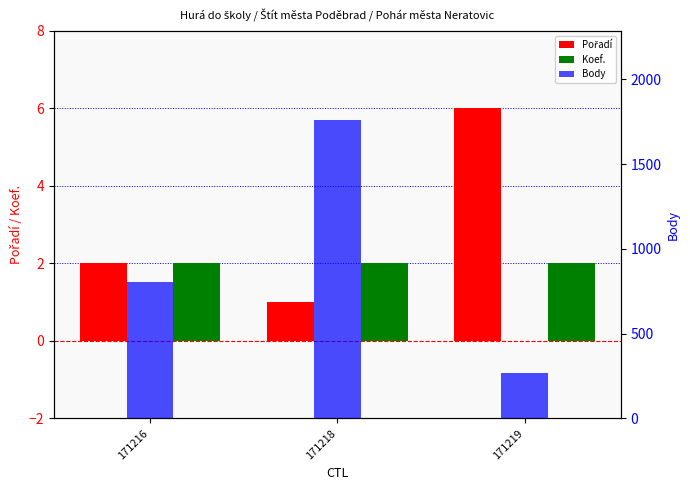

What is the average value of the Pořadí series?

3